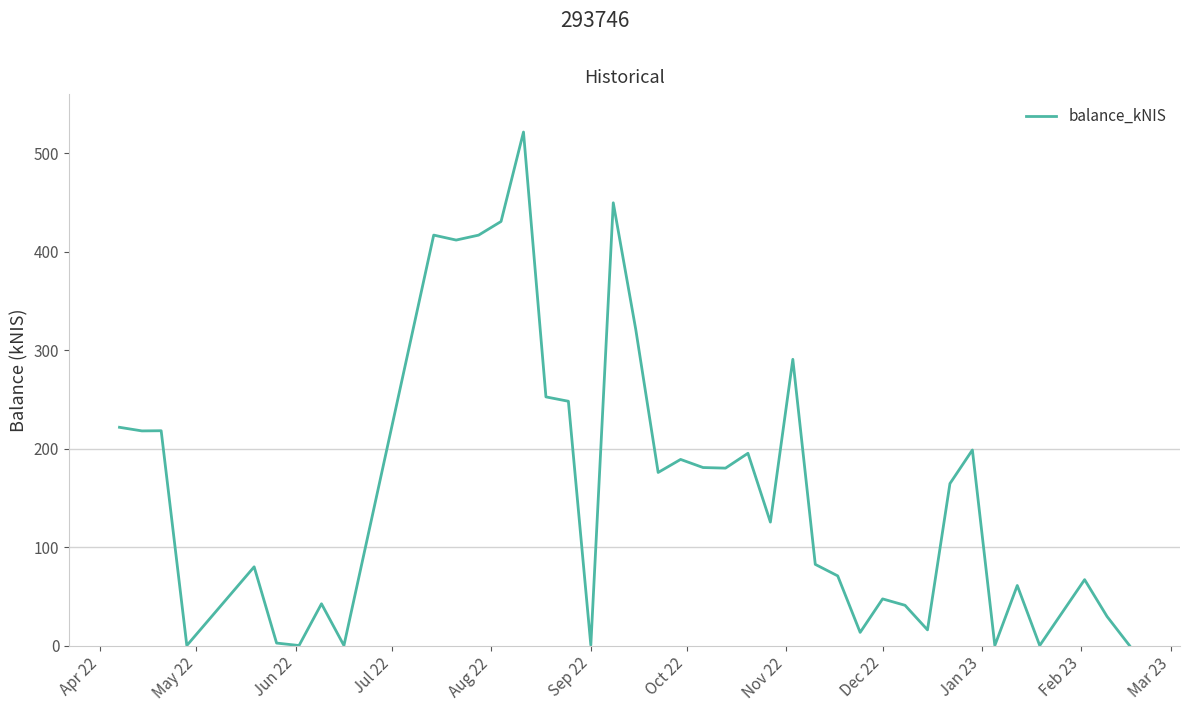

What is the difference between the maximum and minimum values?

521.5